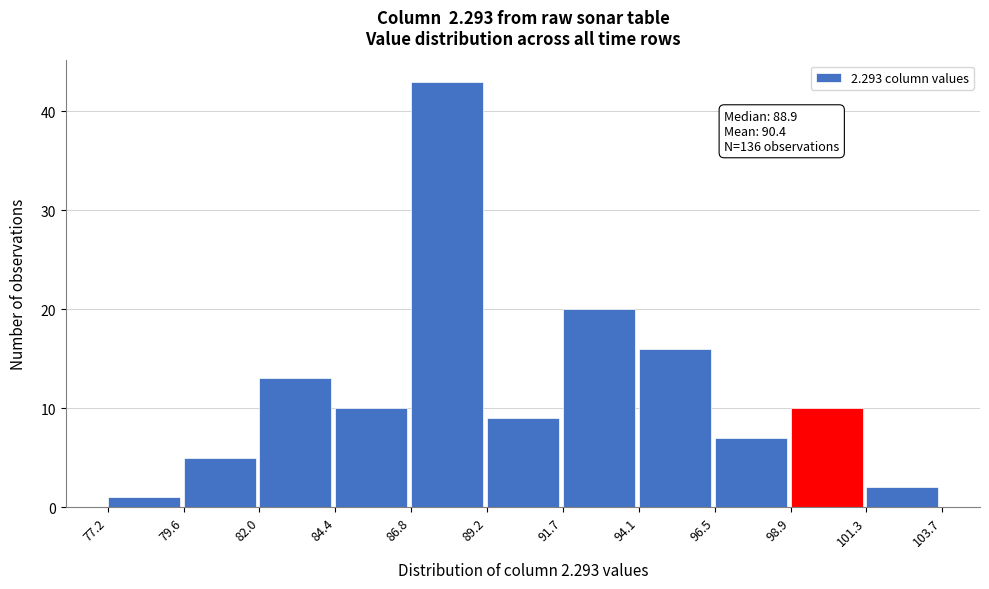

Which range on the x-axis has the tallest bar?

86.8 to 89.2